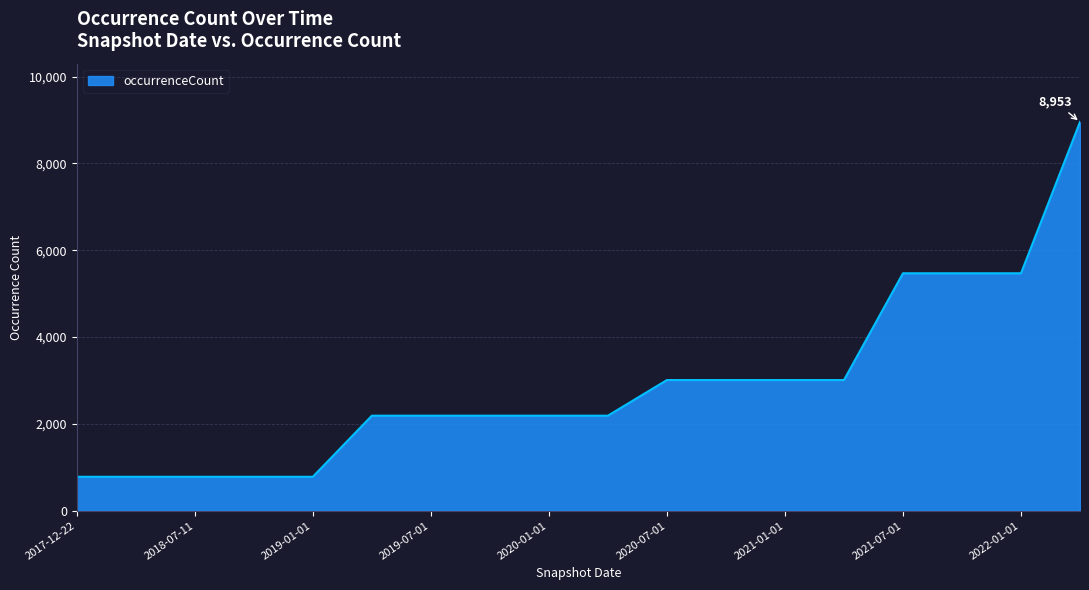

What is the difference between the maximum and minimum values?

8172